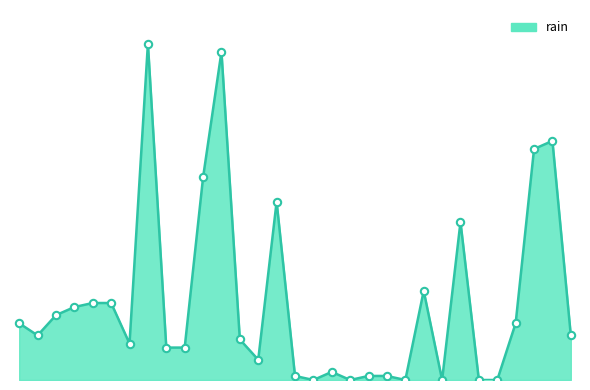

Does the chart have visible grid lines?

No